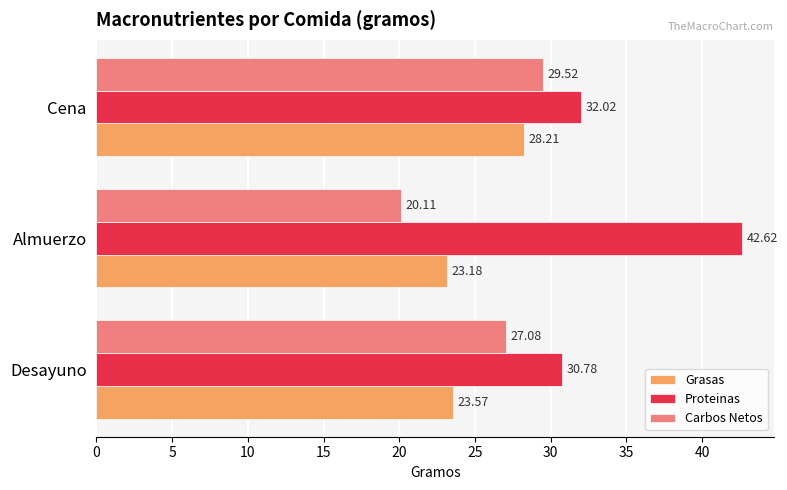

Which series has the largest total across all categories?

Proteinas